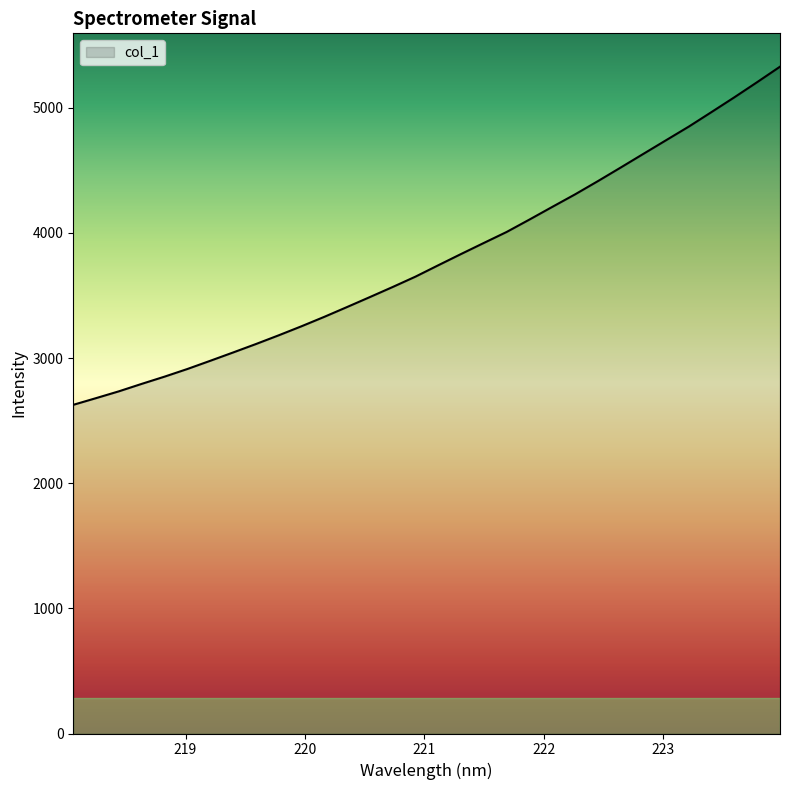

What is the minimum value shown in the chart?

2626.6